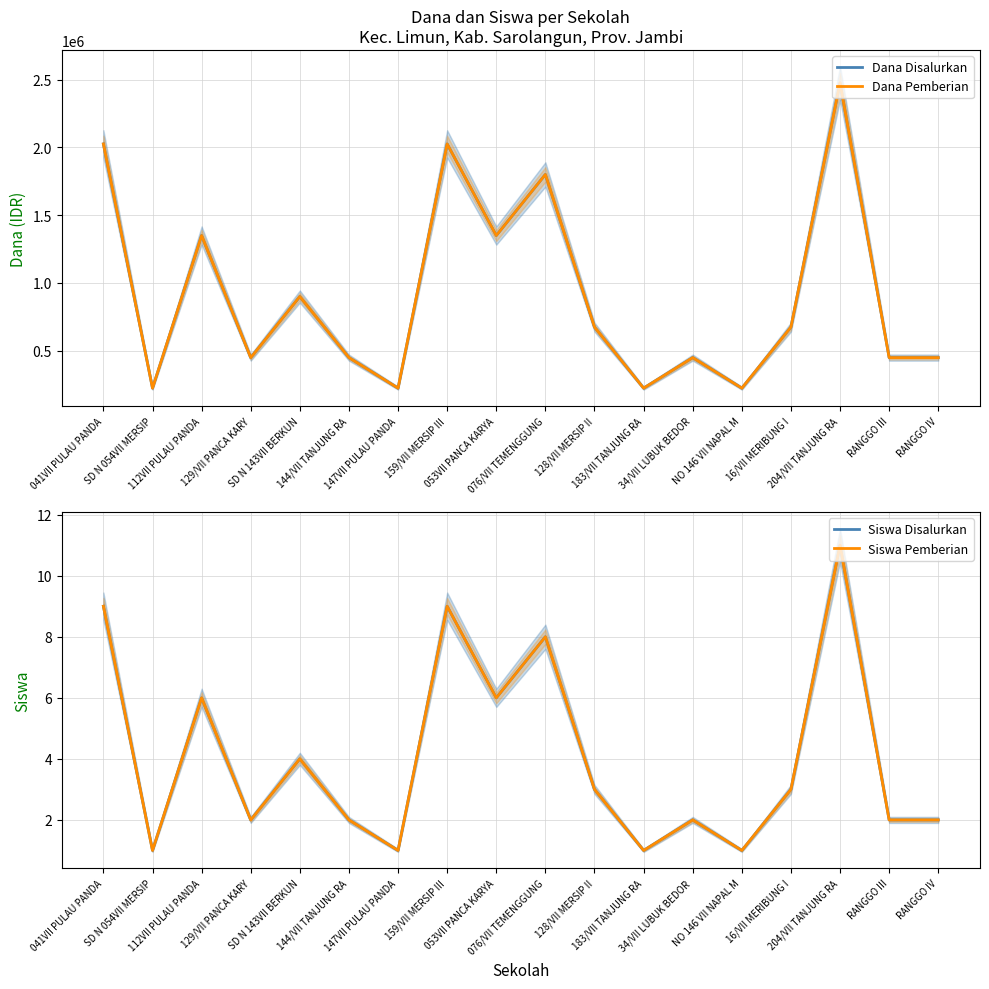

Is it true that Dana Disalurkan equals 70414 at 183/VII TANJUNG RA?

False